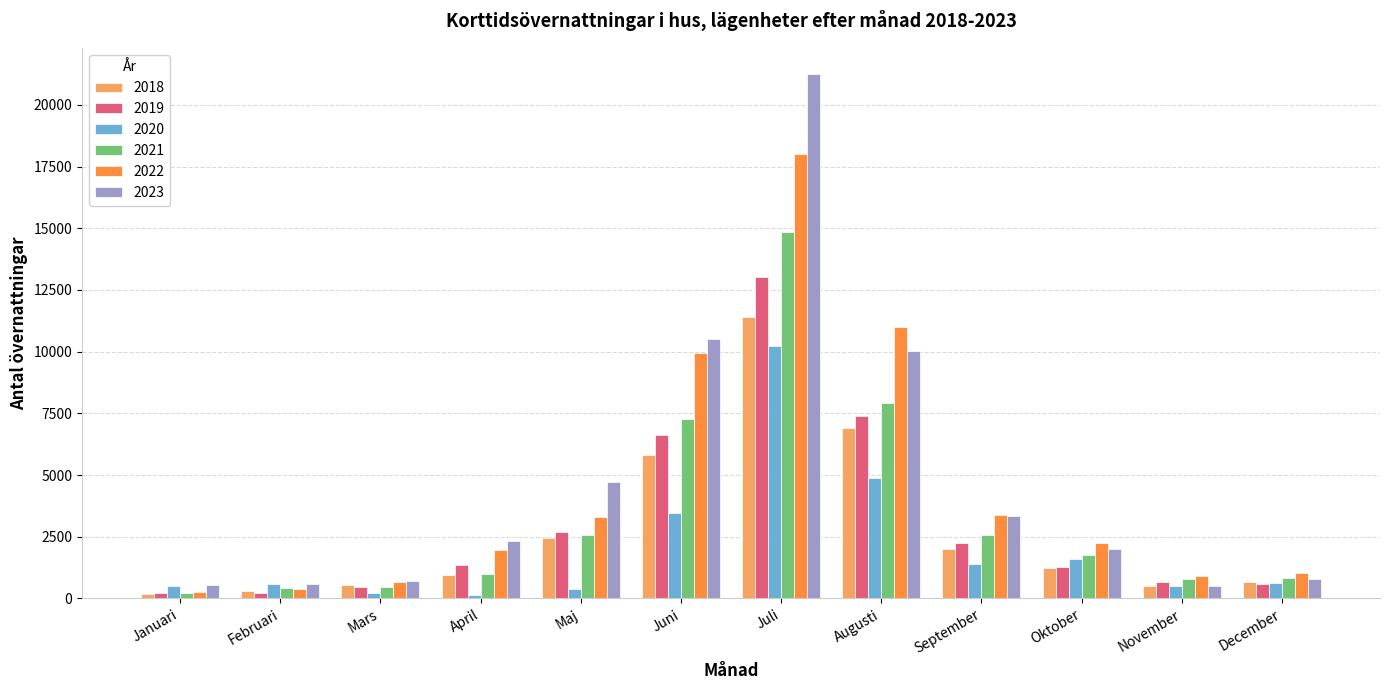

Rank the series by their maximum value, from highest to lowest.

2023, 2022, 2021, 2019, 2018, 2020